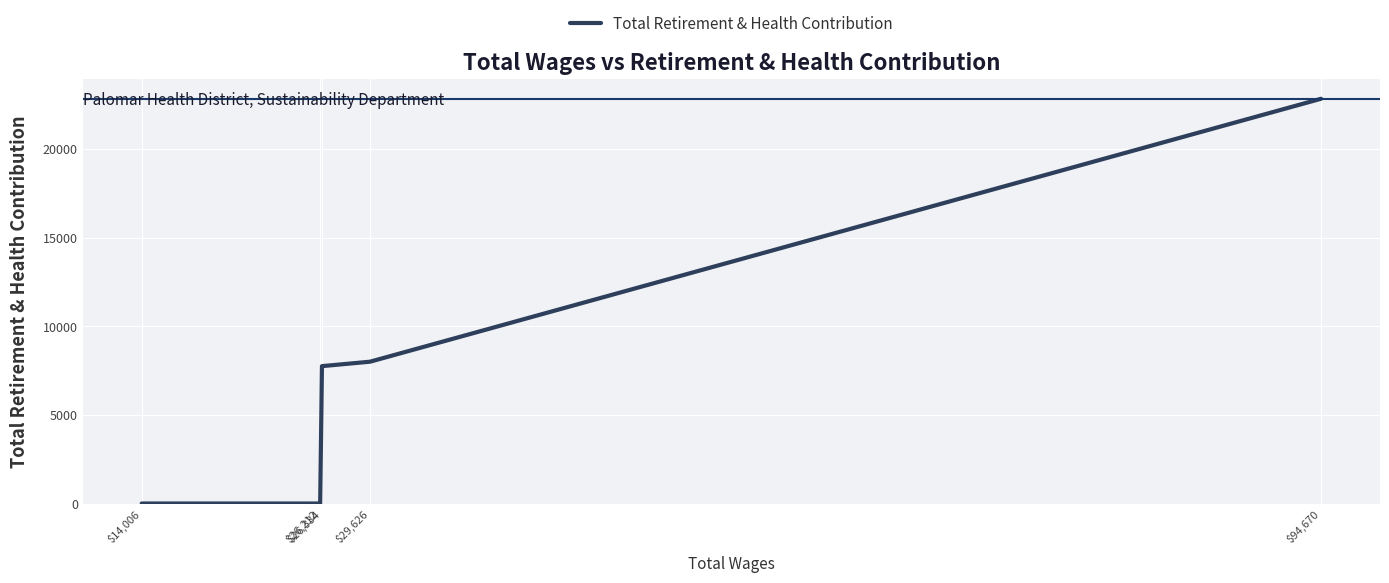

Rank the categories by value from lowest to highest.

$26,212, $14,006, $26,334, $29,626, $94,670